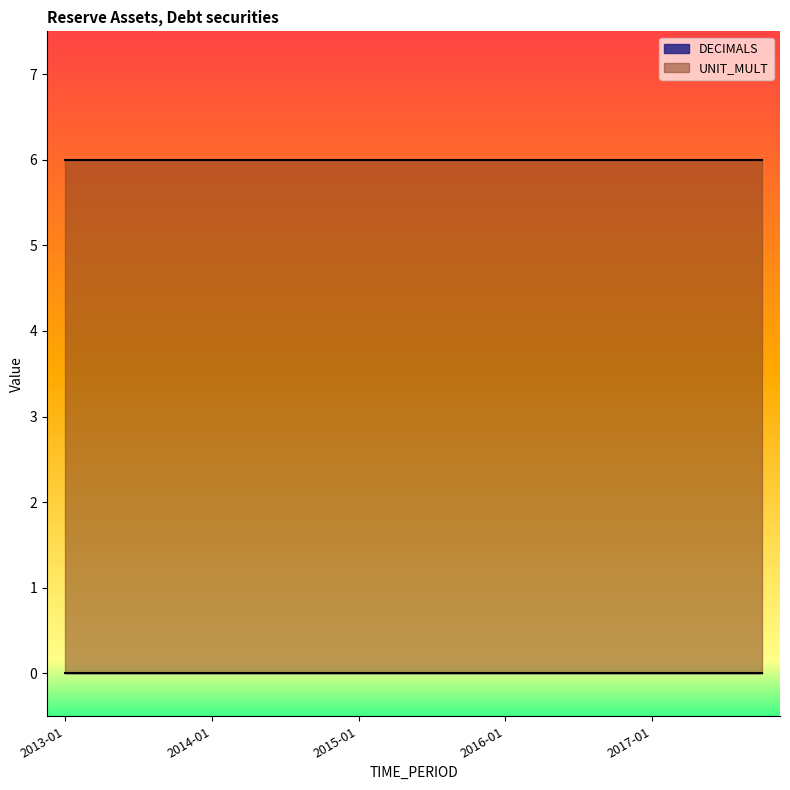

True or false: DECIMALS and UNIT_MULT cross at least once.

False